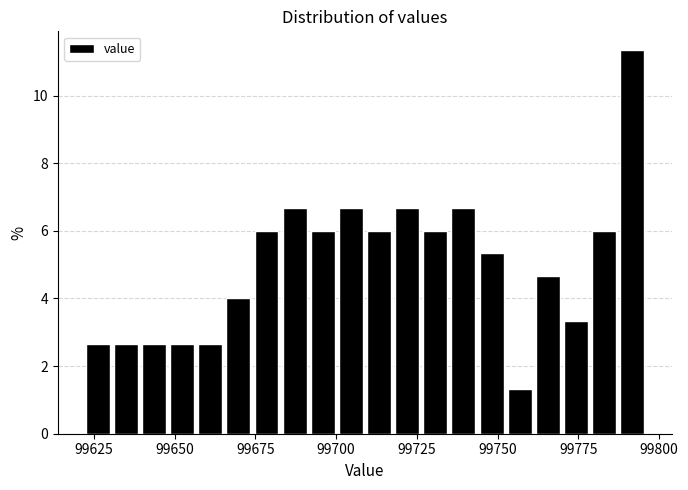

Around what value on the x-axis is the tallest bar? Give the approximate position of its centre, as read against the axis.

99790